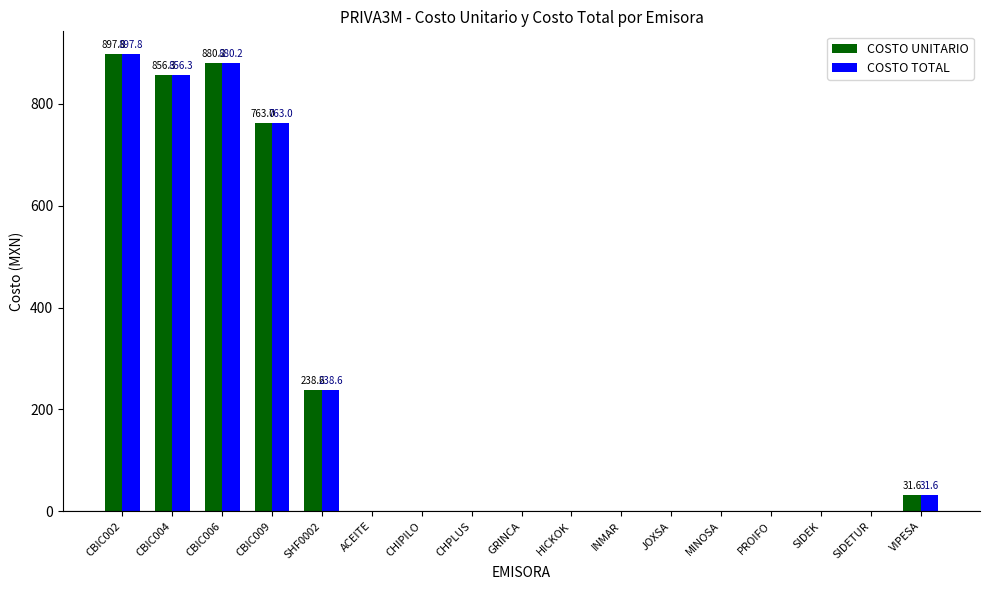

What is the sum of the COSTO TOTAL values at INMAR and SHF0002?

238.6